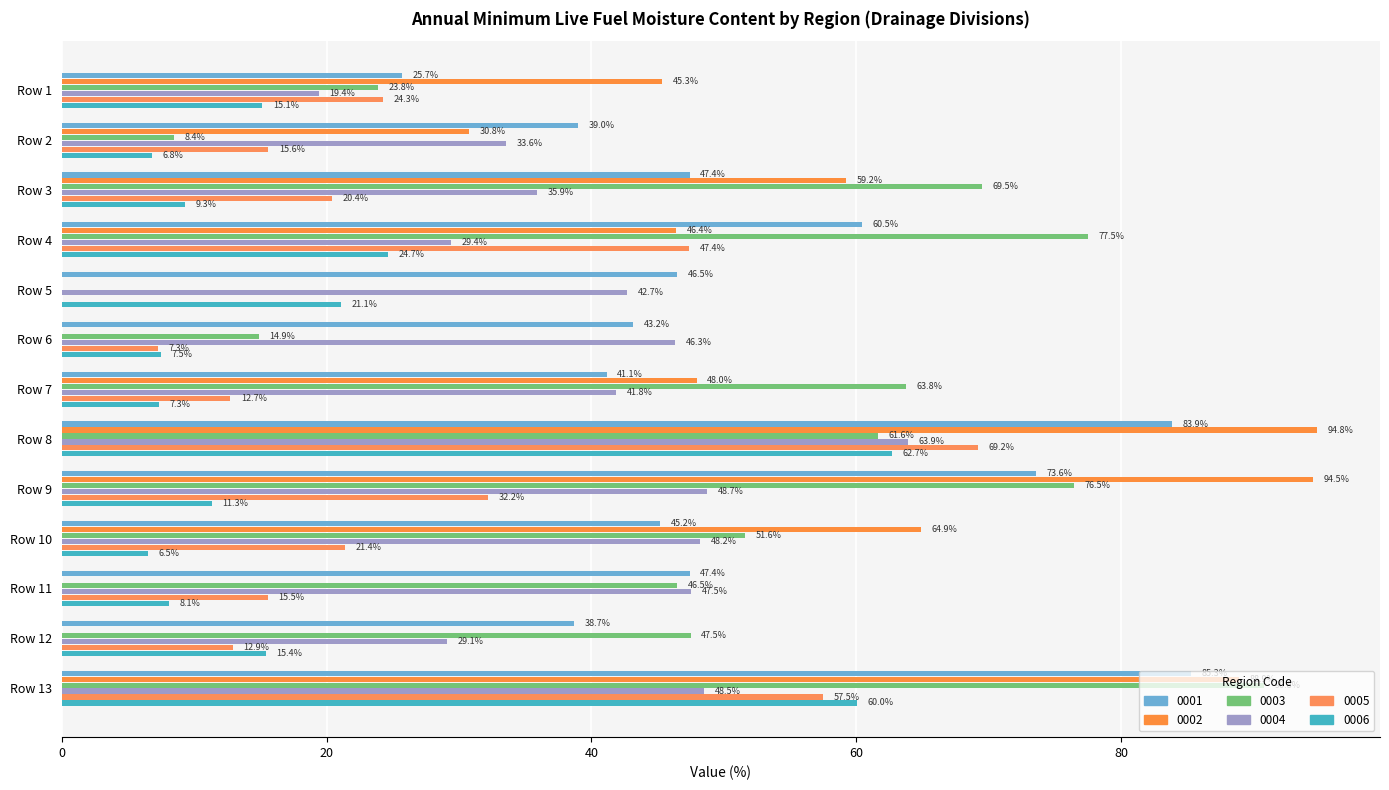

Reading left to right, extract all data points from this chart.

0001: 25.7	39.0	47.4	60.5	46.5	43.2	41.1	83.9	73.6	45.2	47.4	38.7	85.3
0002: 45.3	30.8	59.2	46.4	0.0	0.0	48.0	94.8	94.5	64.9	0.0	0.0	88.9
0003: 23.8	8.4	69.5	77.5	0.0	14.9	63.8	61.6	76.5	51.6	46.5	47.5	90.8
0004: 19.4	33.6	35.9	29.4	42.7	46.3	41.8	63.9	48.7	48.2	47.5	29.1	48.5
0005: 24.3	15.6	20.4	47.4	0.0	7.3	12.7	69.2	32.2	21.4	15.5	12.9	57.5
0006: 15.1	6.8	9.3	24.7	21.1	7.5	7.3	62.7	11.3	6.5	8.1	15.4	60.0